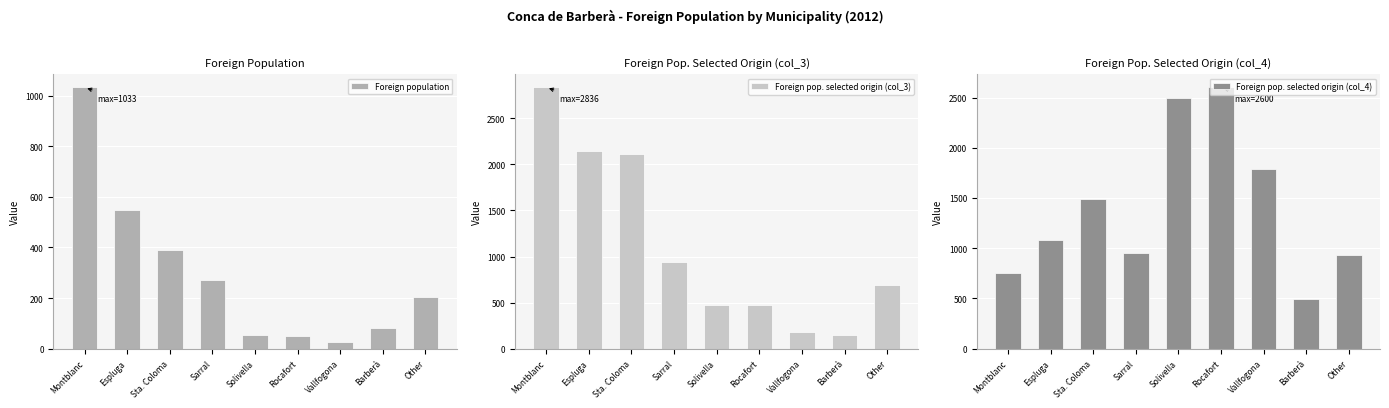

Is it true that Foreign pop. selected origin (col_4) equals 952 at Sarral?

True